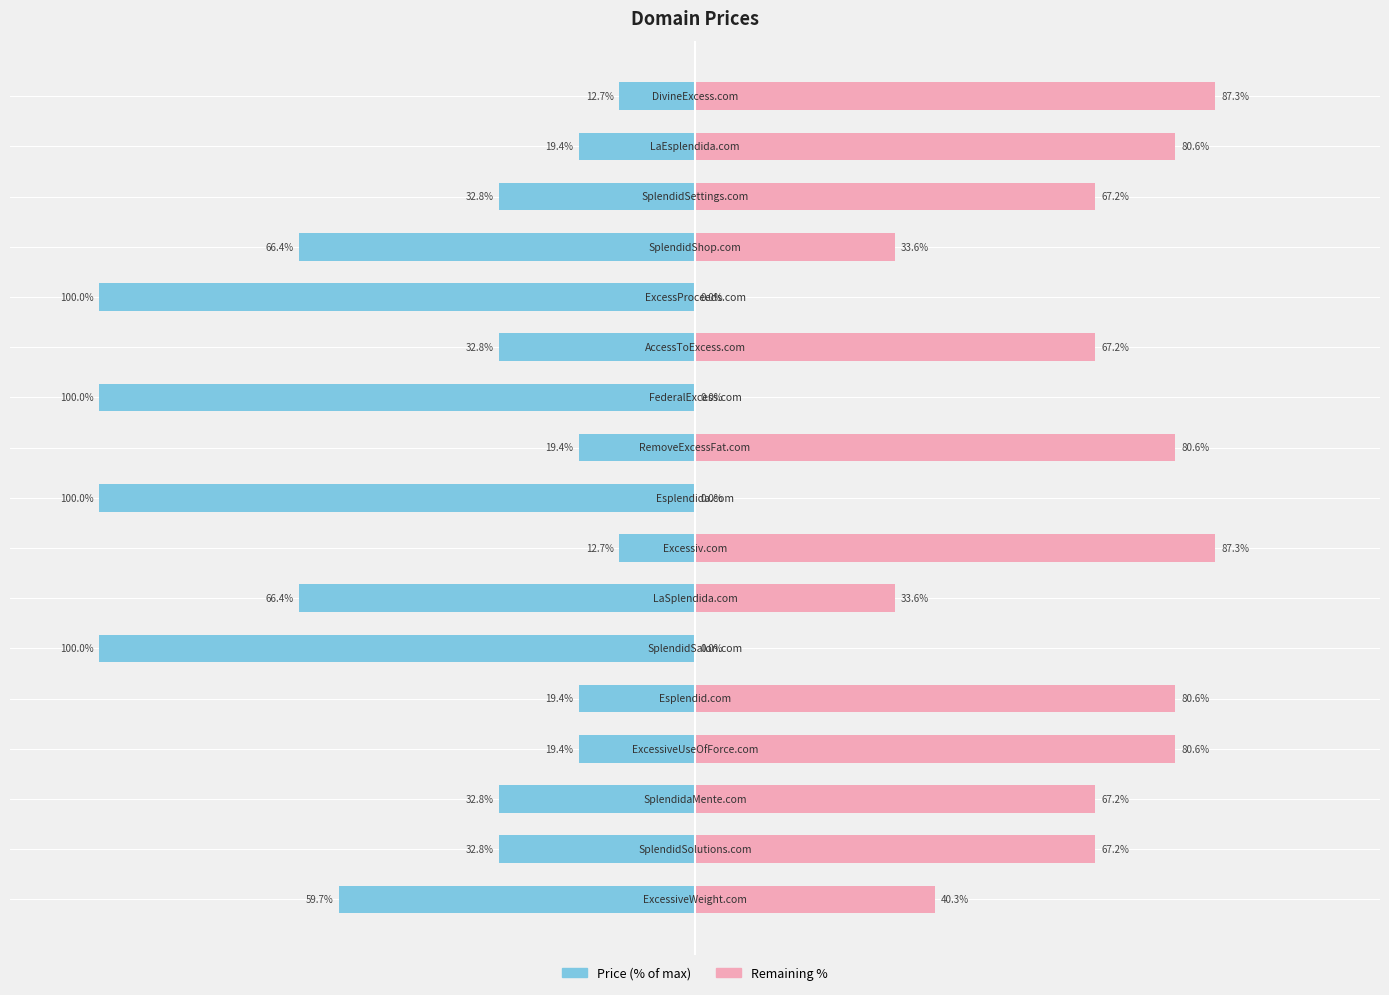

What is the average value of the Price (right) series?

51.4